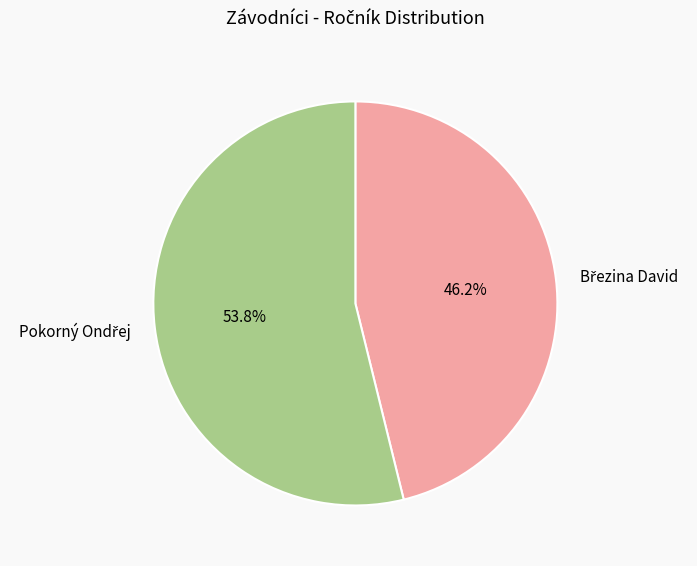

How many segments does this pie chart have?

2